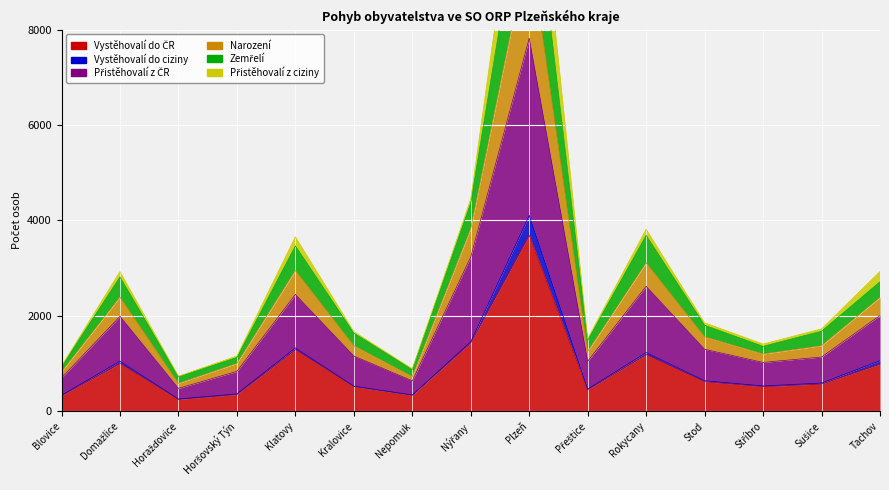

What is the label of the 2nd point from the right?

Sušice